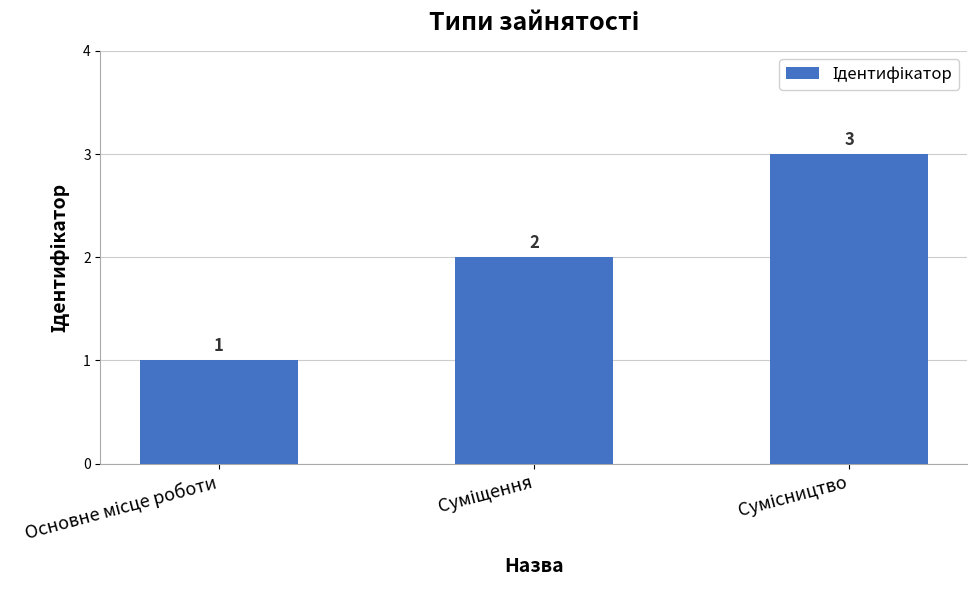

Count the number of data series in this chart.

1